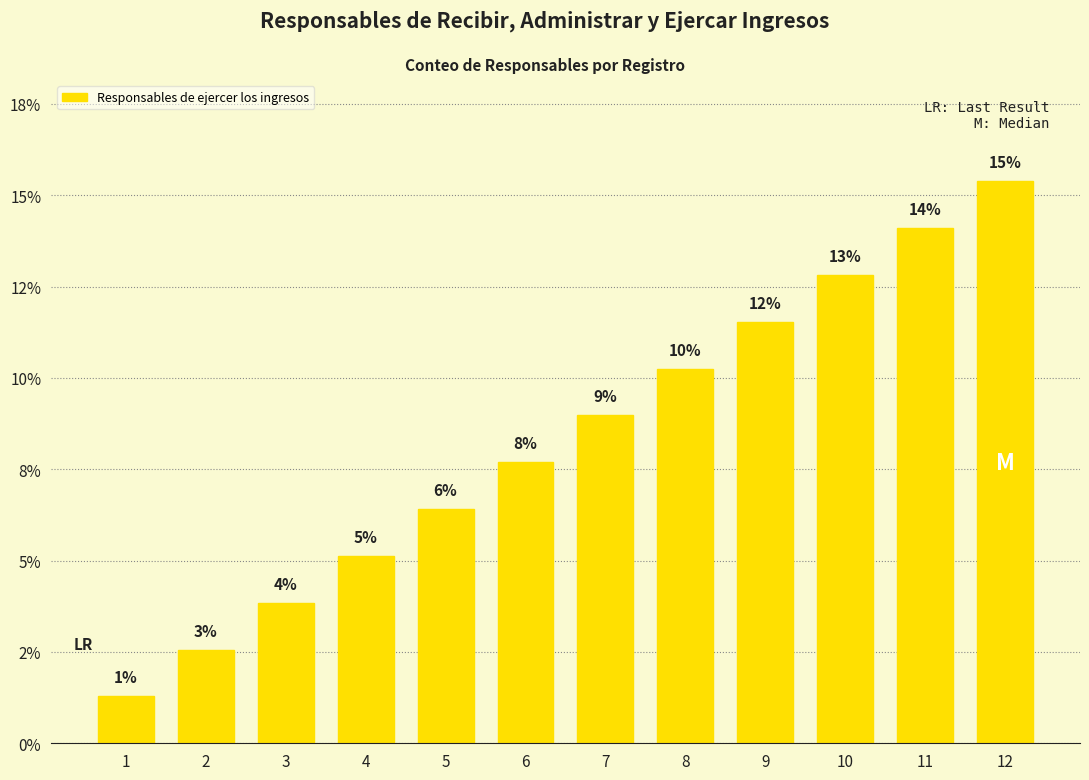

Is it true that the value at 12 is 15.4?

True